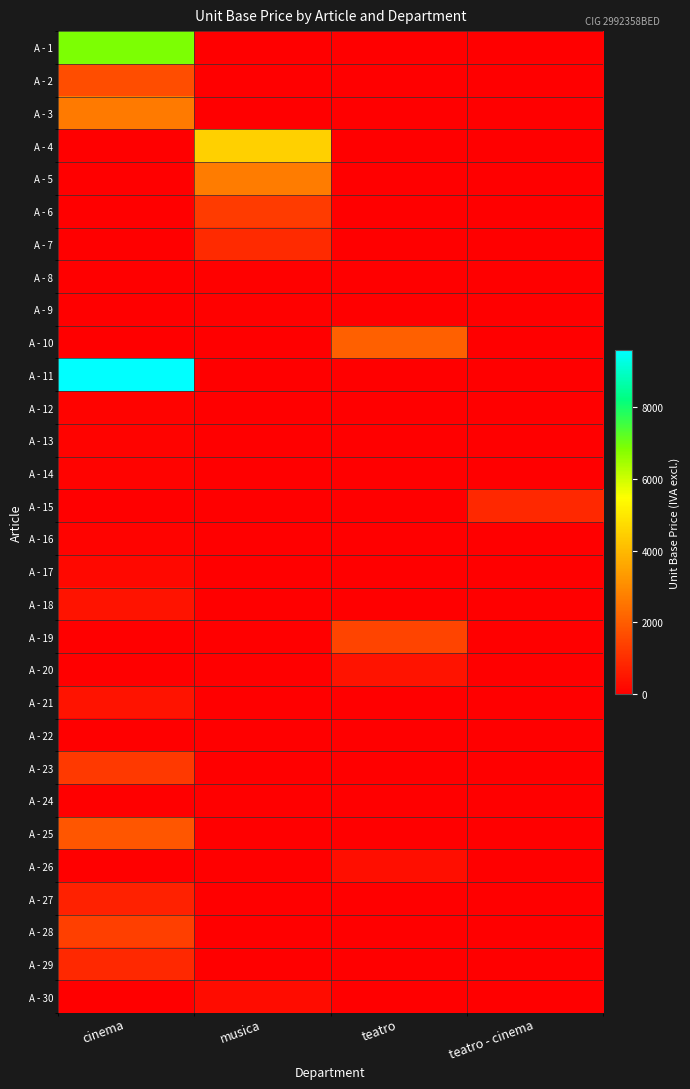

Reading right to left, extract all data points from this chart.

A - 1: teatro - cinema=0	teatro=0	musica=0	cinema=6875
A - 2: teatro - cinema=0	teatro=0	musica=0	cinema=1650
A - 3: teatro - cinema=0	teatro=0	musica=0	cinema=2625
A - 4: teatro - cinema=0	teatro=0	musica=4485	cinema=0
A - 5: teatro - cinema=0	teatro=0	musica=2686	cinema=0
A - 6: teatro - cinema=0	teatro=0	musica=1300	cinema=0
A - 7: teatro - cinema=0	teatro=0	musica=916	cinema=0
A - 8: teatro - cinema=0	teatro=0	musica=58	cinema=0
A - 9: teatro - cinema=0	teatro=0	musica=66	cinema=0
A - 10: teatro - cinema=0	teatro=2082	musica=0	cinema=0
A - 11: teatro - cinema=0	teatro=0	musica=0	cinema=9584
A - 12: teatro - cinema=0	teatro=0	musica=0	cinema=75
A - 13: teatro - cinema=0	teatro=0	musica=0	cinema=111
A - 14: teatro - cinema=0	teatro=0	musica=0	cinema=97
A - 15: teatro - cinema=868	teatro=0	musica=0	cinema=0
A - 16: teatro - cinema=0	teatro=0	musica=0	cinema=91
A - 17: teatro - cinema=0	teatro=0	musica=0	cinema=200
A - 18: teatro - cinema=0	teatro=0	musica=0	cinema=416
A - 19: teatro - cinema=0	teatro=1477	musica=0	cinema=0
A - 20: teatro - cinema=0	teatro=445	musica=0	cinema=0
A - 21: teatro - cinema=0	teatro=0	musica=0	cinema=418
A - 22: teatro - cinema=0	teatro=0	musica=0	cinema=25
A - 23: teatro - cinema=0	teatro=0	musica=0	cinema=1250
A - 24: teatro - cinema=0	teatro=25	musica=0	cinema=0
A - 25: teatro - cinema=0	teatro=0	musica=0	cinema=1847
A - 26: teatro - cinema=0	teatro=300	musica=0	cinema=0
A - 27: teatro - cinema=0	teatro=0	musica=0	cinema=715
A - 28: teatro - cinema=0	teatro=0	musica=0	cinema=1380
A - 29: teatro - cinema=0	teatro=0	musica=0	cinema=870
A - 30: teatro - cinema=0	teatro=0	musica=265	cinema=0